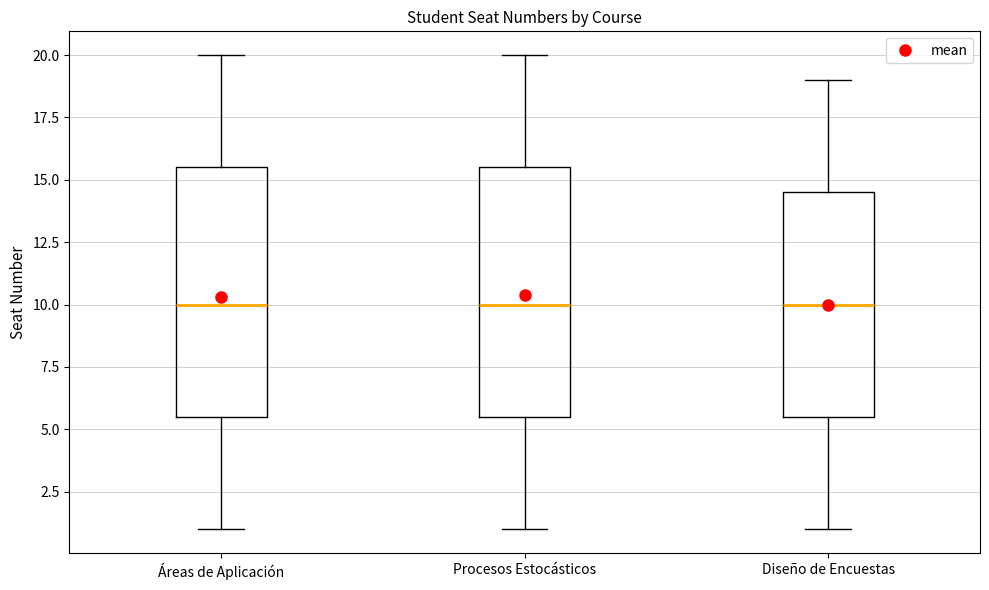

Reading left to right, transcribe this box plot: for each box, give where its median line is, the range the box spans, and where its two whiskers end, as read against the y-axis. The values are not printed on the chart, so give them approximately, as read against the axis.

Áreas de Aplicación: median 10.0, box 5.5 to 15.5, whiskers 1.0 to 20.0
Procesos Estocásticos: median 10.0, box 5.5 to 15.5, whiskers 1.0 to 20.0
Diseño de Encuestas: median 10.0, box 5.5 to 14.5, whiskers 1.0 to 19.0